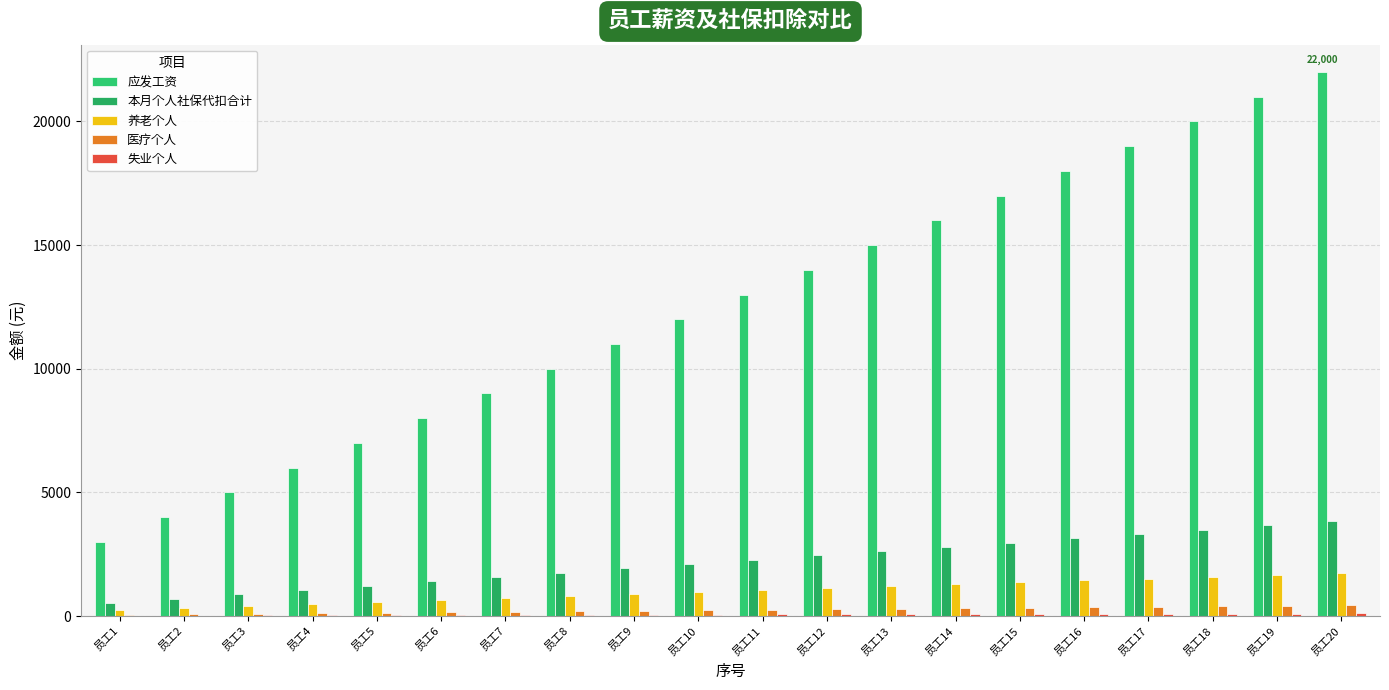

Does the chart contain stacked bars?

No